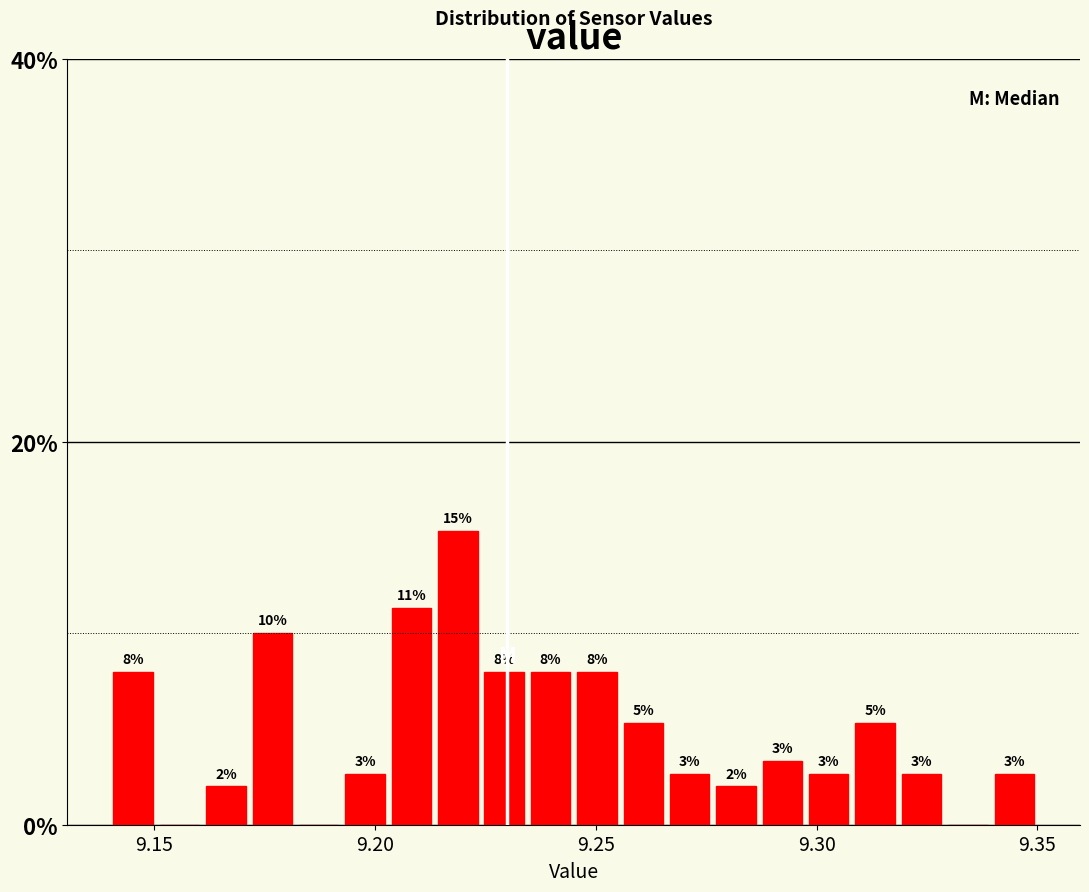

Read against the x-axis, roughly where is the centre of the tallest bar?

9.220